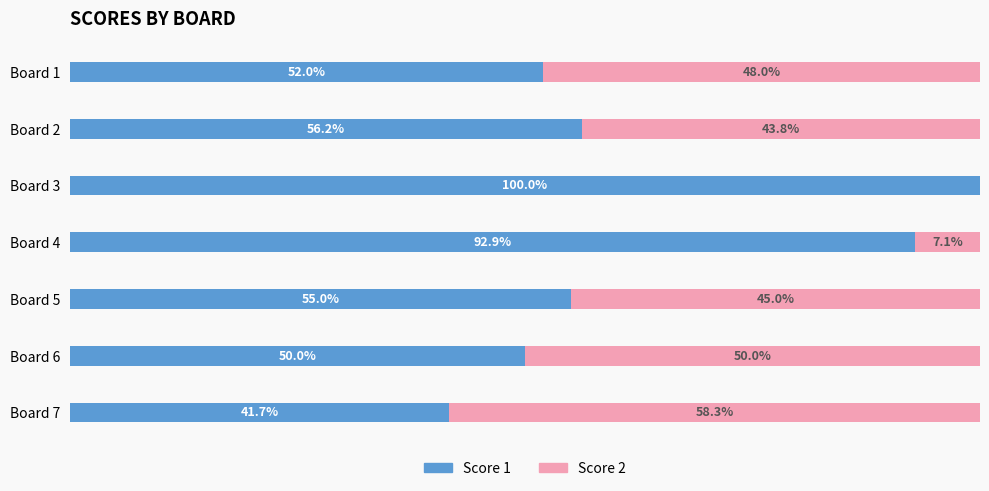

Which category has the highest value in the Score 1 series?

Board 3